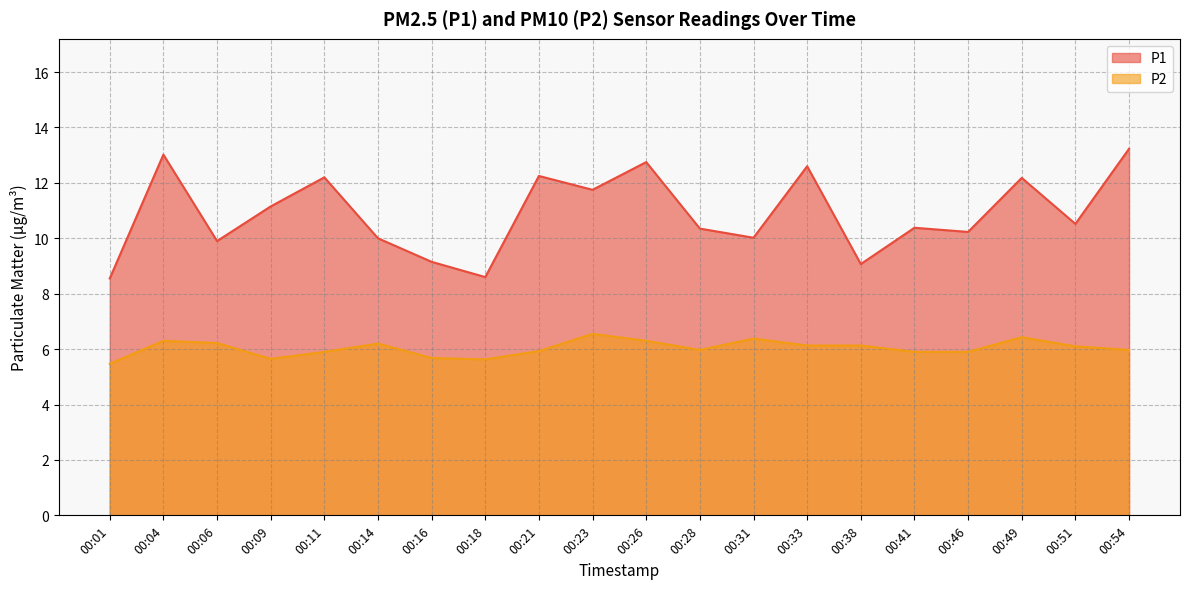

At which label does P2 first exceed 6?

00:04